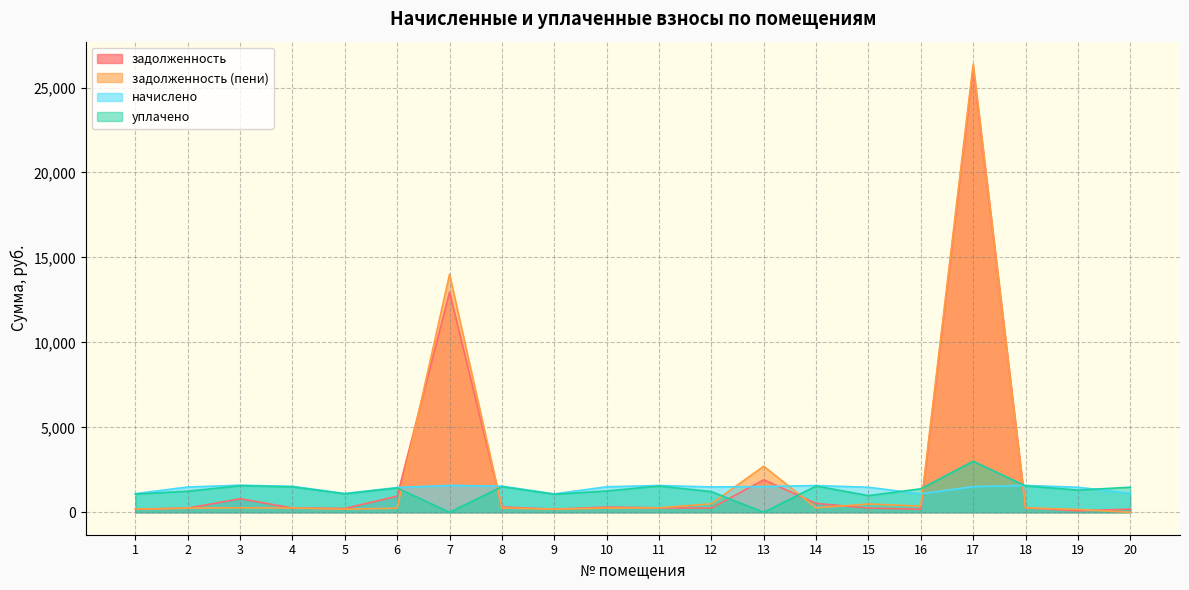

How many data points does each series have?

20